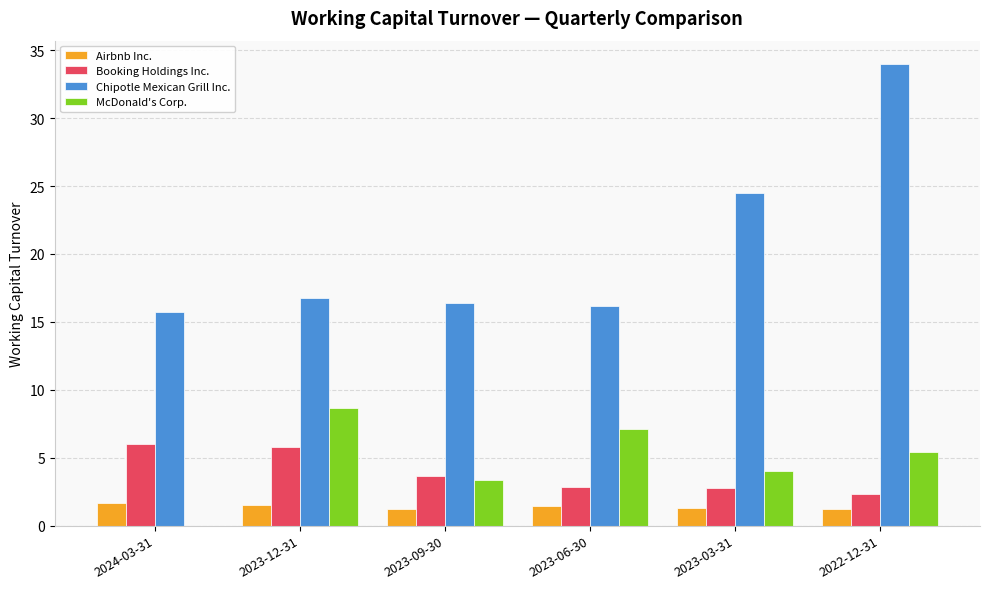

What is the sum of all McDonald's Corp. values?

28.5